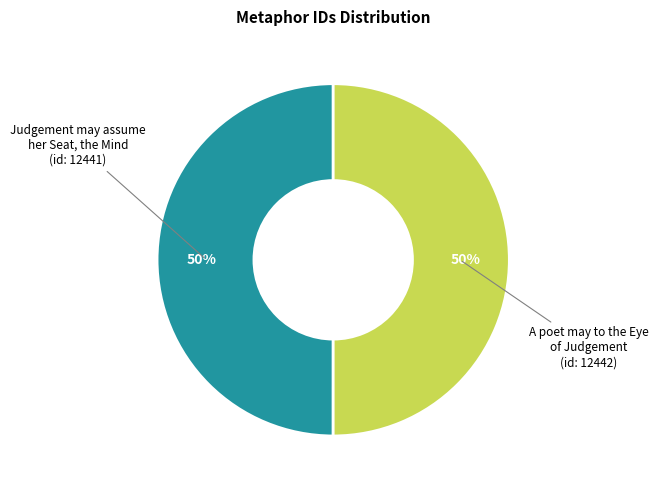

To the nearest percent, what is the average slice percentage?

50%